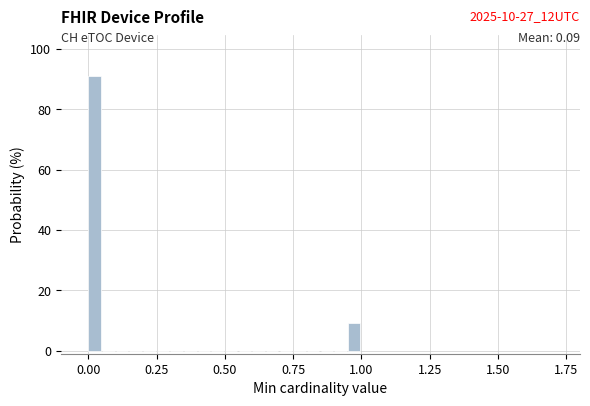

Read against the x-axis, roughly where is the centre of the tallest bar?

0.00